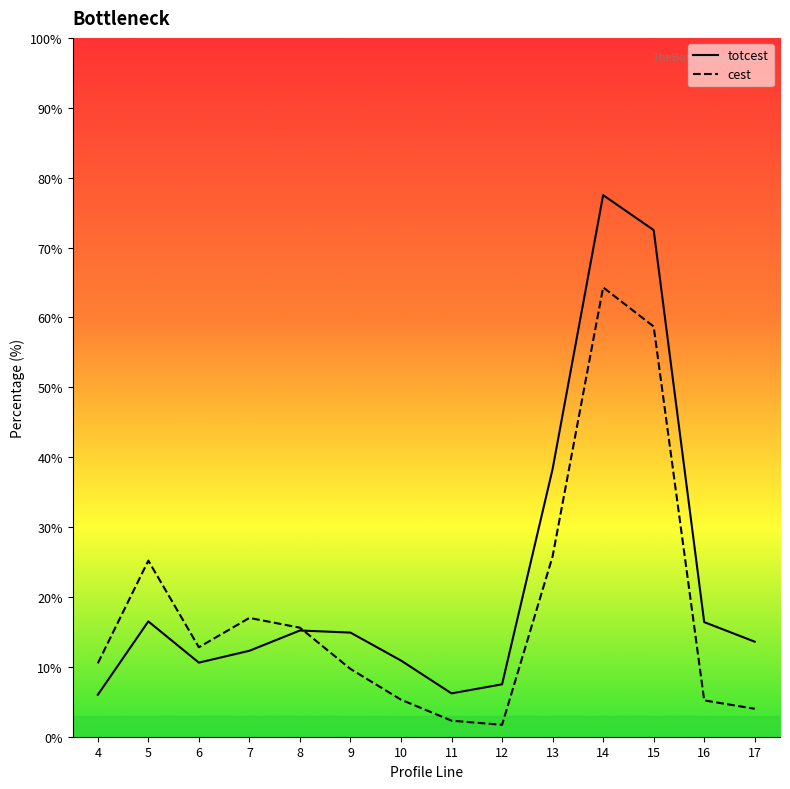

What value does the totcest series have at 9?

14.9